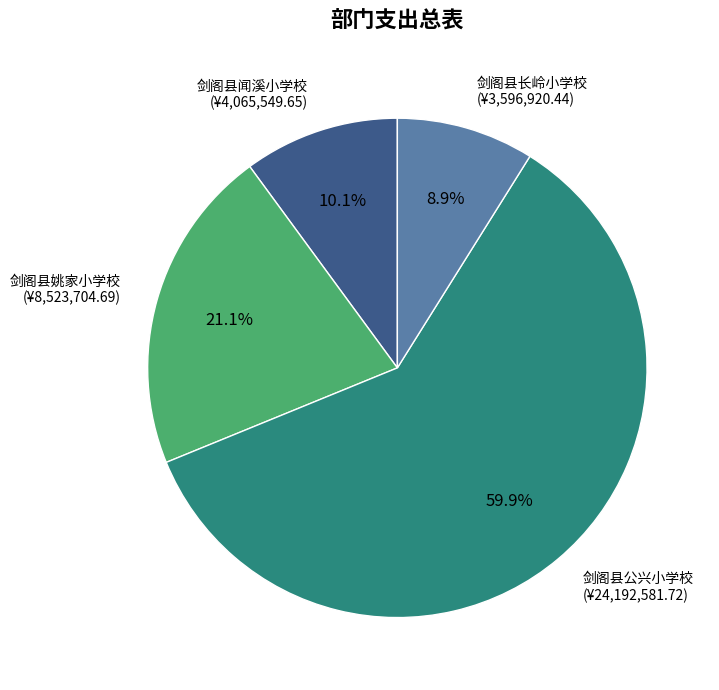

Is it true that 剑阁县公兴小学校 is 52% of the pie?

False